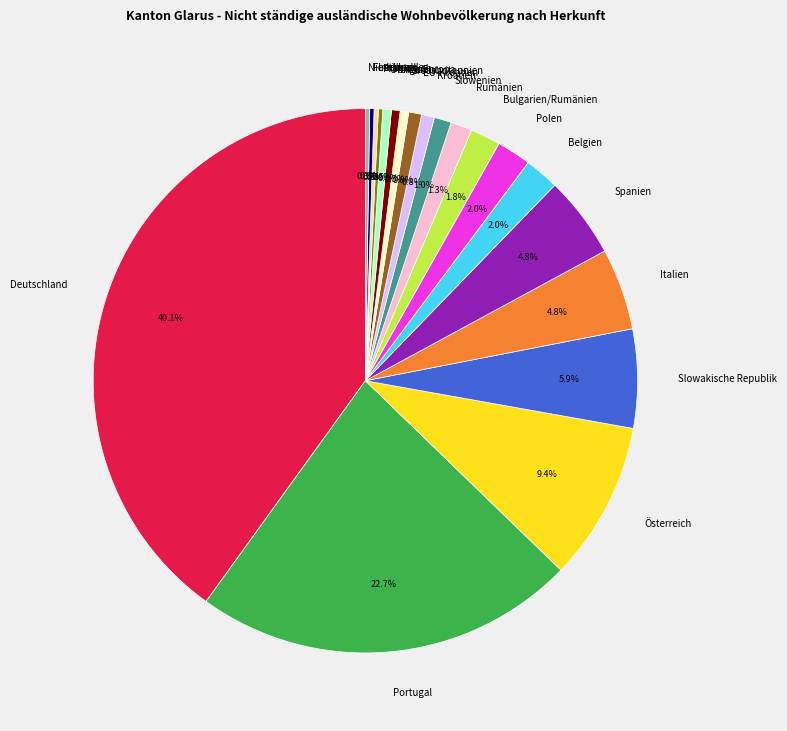

Combined, do Polen and Litauen account for over 50%?

No